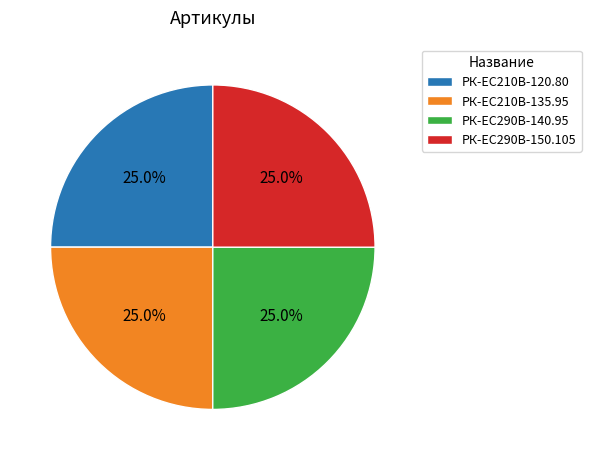

Does РК-ЕС290В-150.105 represent more than half of the total?

No